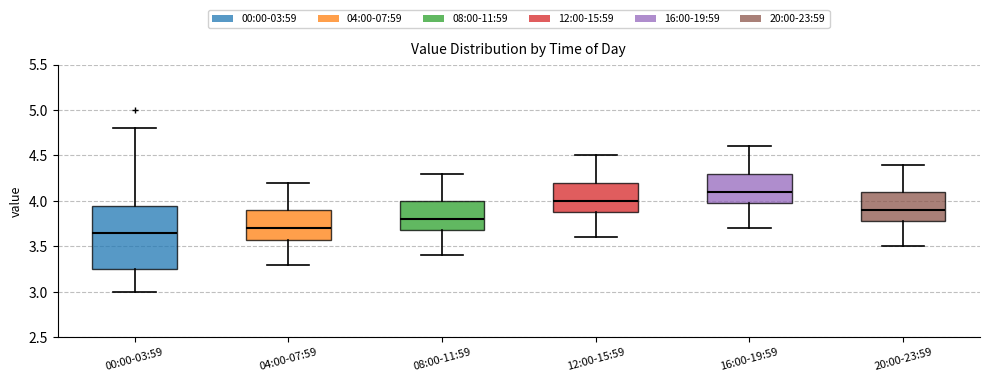

Reading left to right, read every box against the y-axis: the position of its median line, the range the box covers, and the ends of its whiskers. The values are not printed on the chart, so give them approximately, as read against the axis.

00:00-03:59: median 3.65, box 3.25 to 3.95, whiskers 3.00 to 4.80
04:00-07:59: median 3.70, box 3.60 to 3.90, whiskers 3.30 to 4.20
08:00-11:59: median 3.80, box 3.70 to 4.00, whiskers 3.40 to 4.30
12:00-15:59: median 4.00, box 3.90 to 4.20, whiskers 3.60 to 4.50
16:00-19:59: median 4.10, box 4.00 to 4.30, whiskers 3.70 to 4.60
20:00-23:59: median 3.90, box 3.80 to 4.10, whiskers 3.50 to 4.40